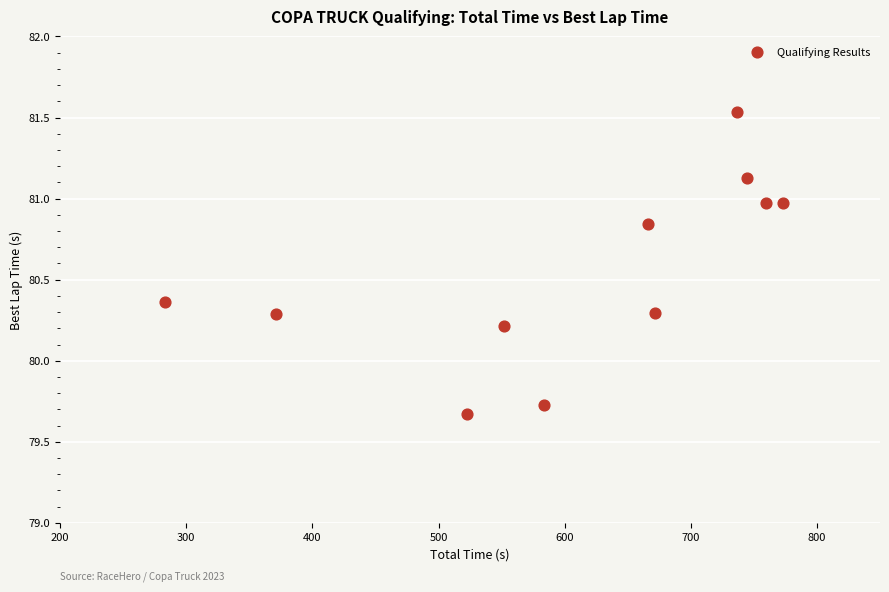

What is the average X value?

605.6